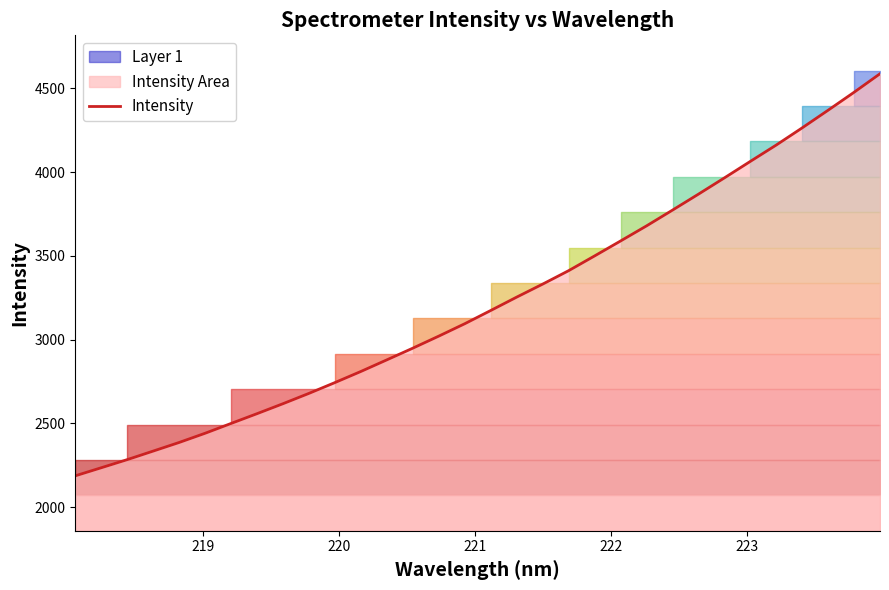

What is the maximum value for Intensity?

4586.6